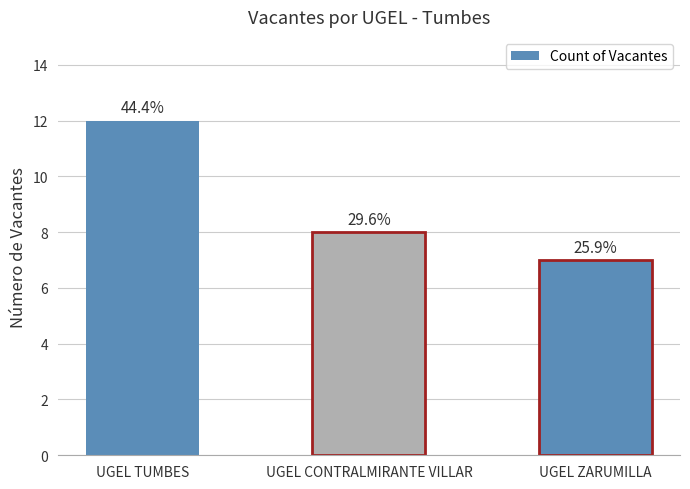

Between UGEL CONTRALMIRANTE VILLAR and UGEL ZARUMILLA, which is larger?

UGEL CONTRALMIRANTE VILLAR